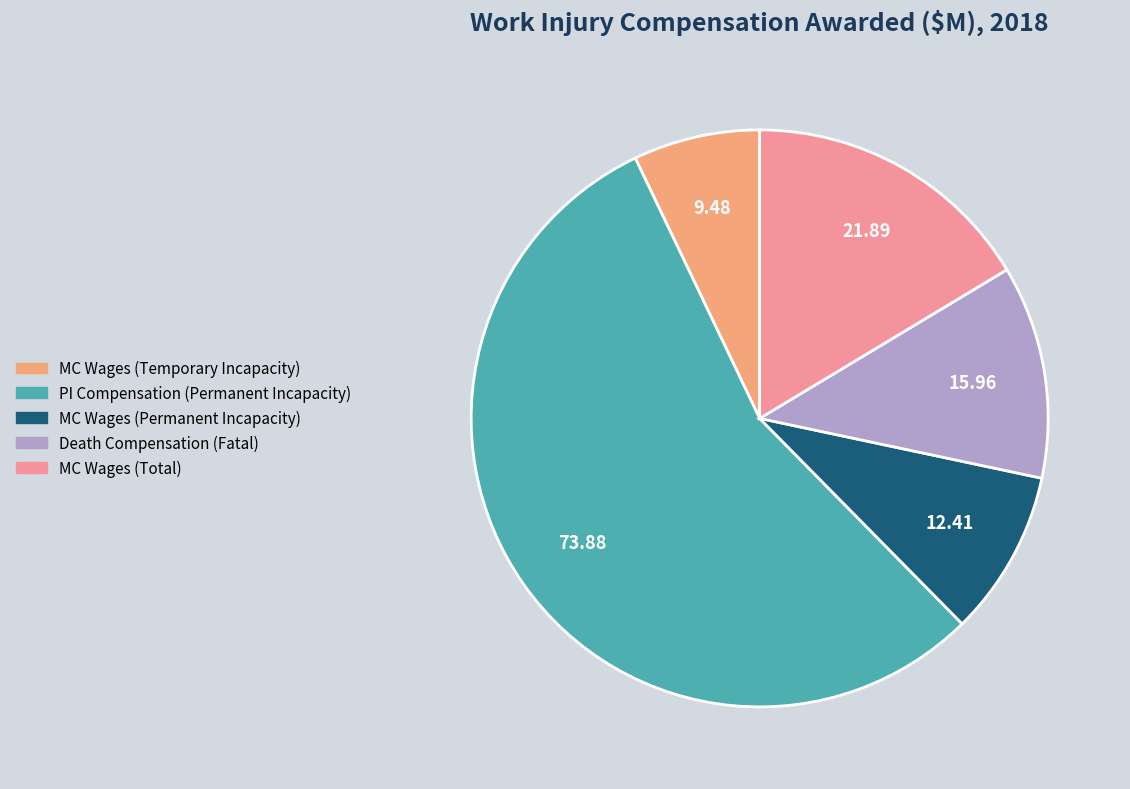

To the nearest percent, what is the average slice percentage?

20%